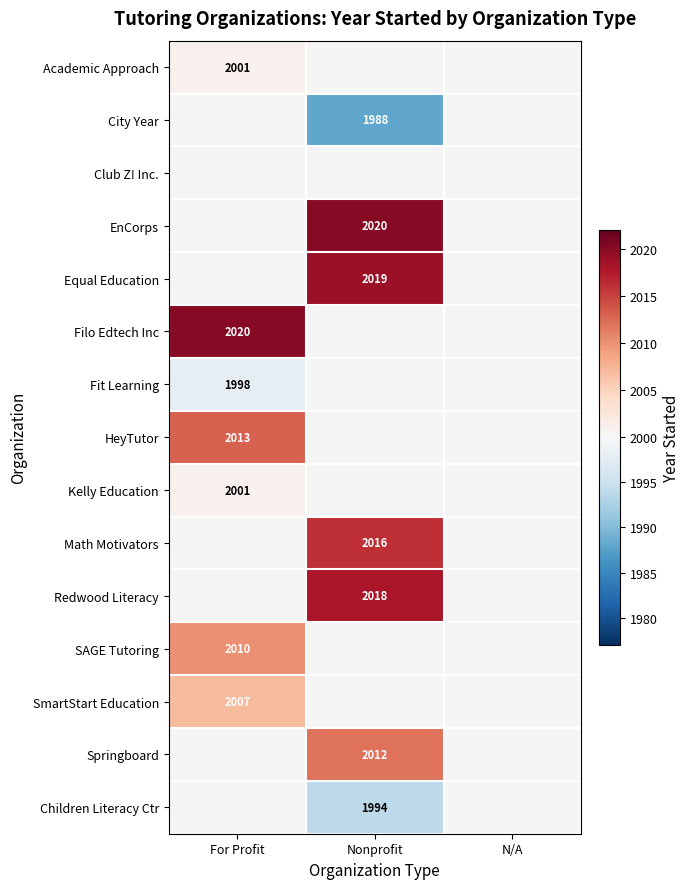

Is it true that Kelly Education equals 2001 at For Profit?

True